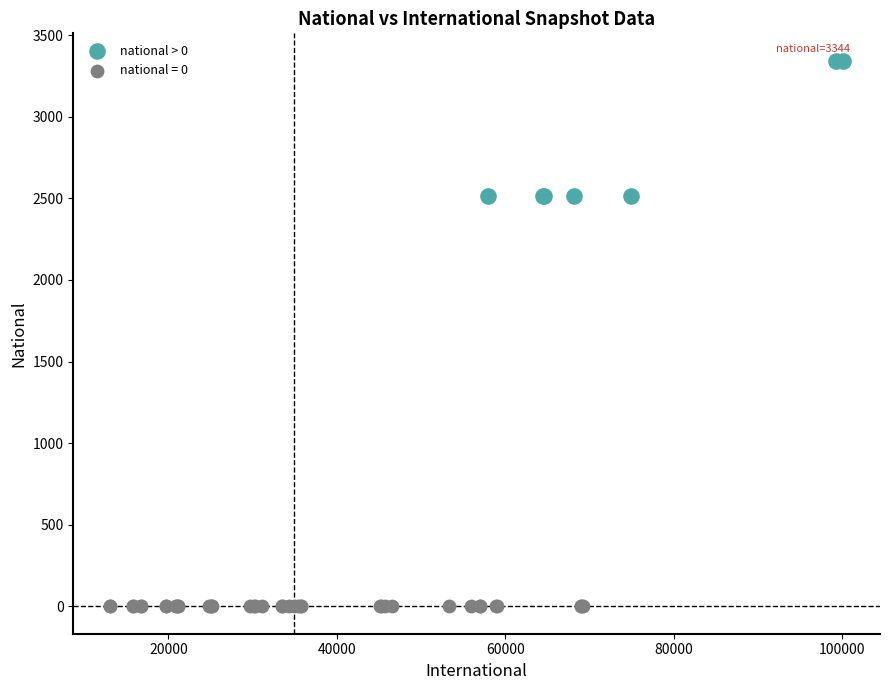

Which series contains the lowest Y value?

national = 0